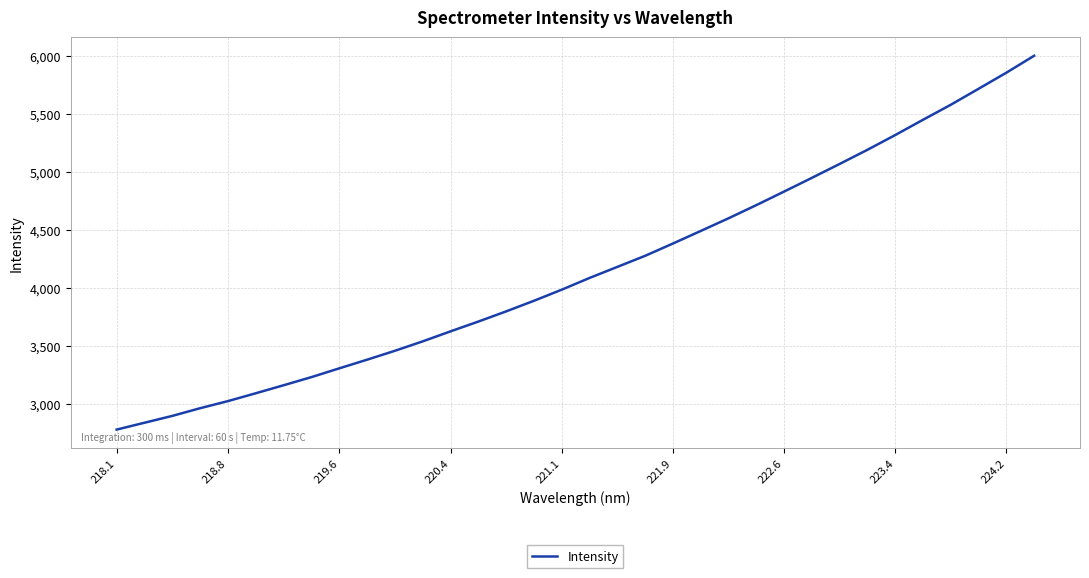

How many distinct data groups are displayed?

1